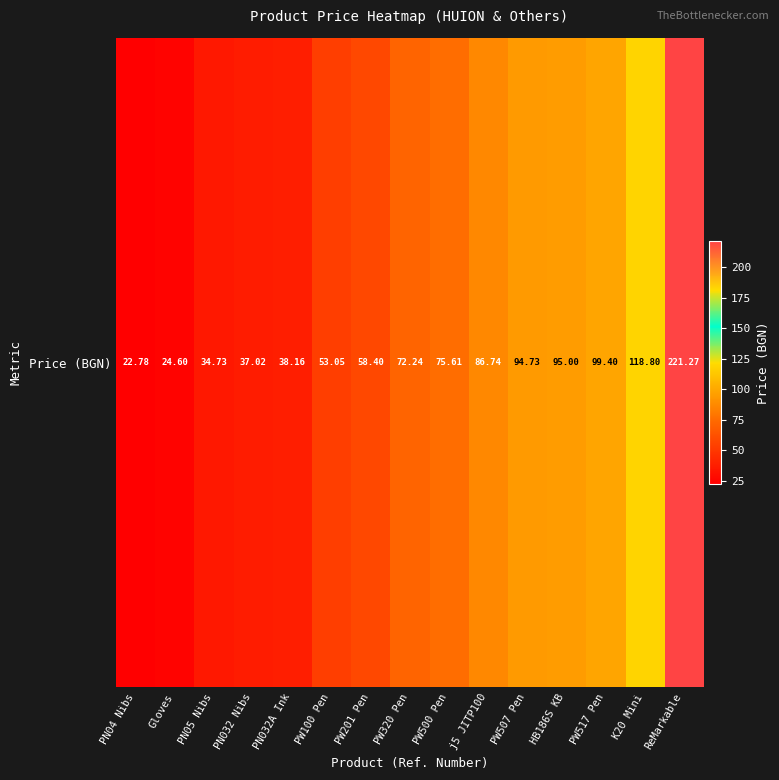

Is it true that the value at PN032 Nibs is 53.5?

False